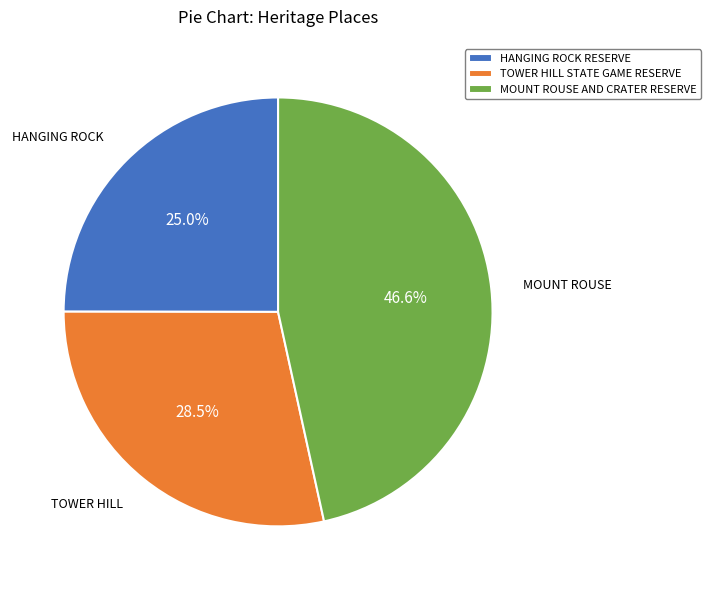

What is the ratio of the value at TOWER HILL STATE GAME RESERVE to the value at HANGING ROCK RESERVE?

1.1